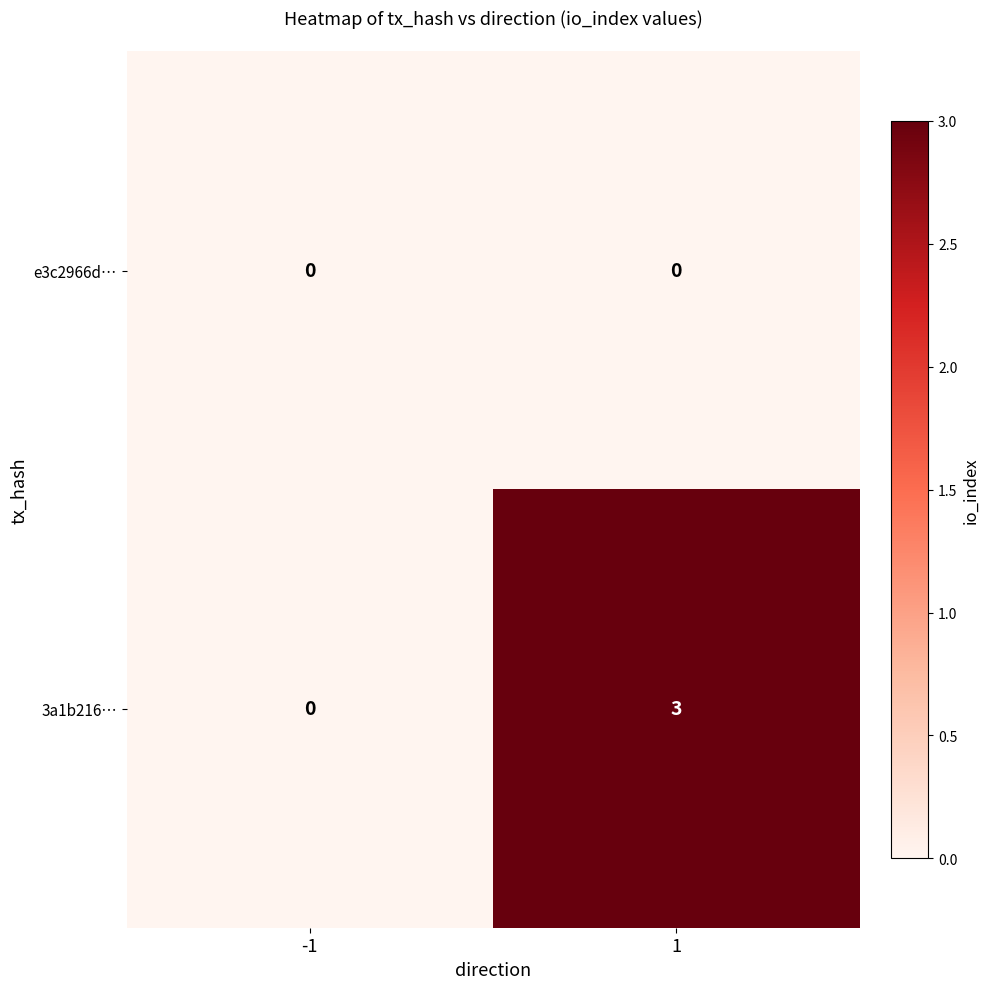

Between -1 and 1, which series saw the biggest shift?

3a1b216…